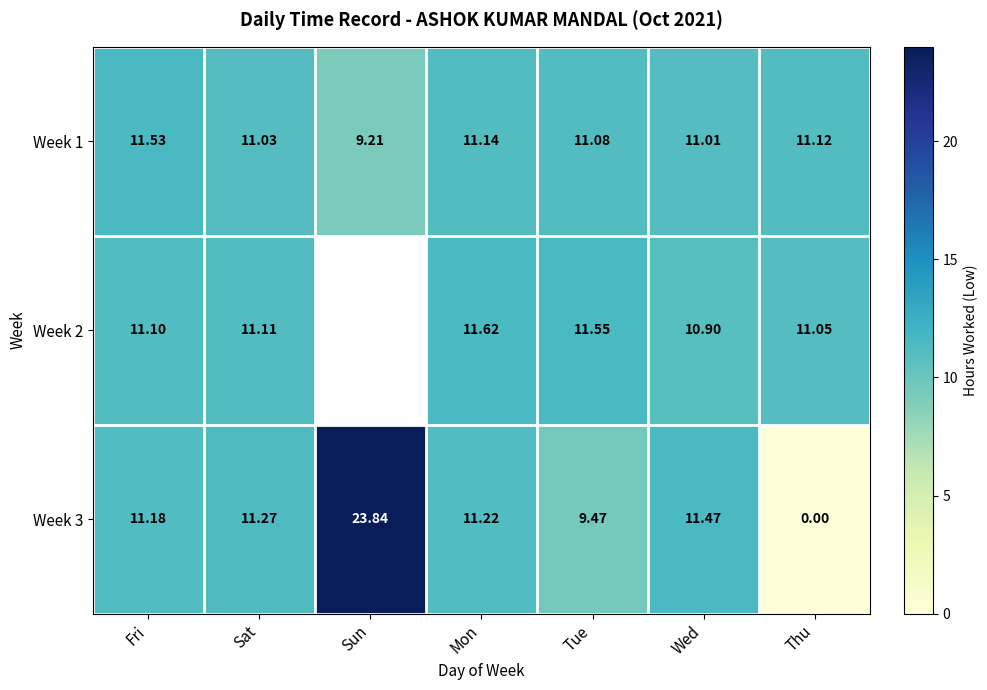

Which has a higher value, Mon or Fri?

Fri